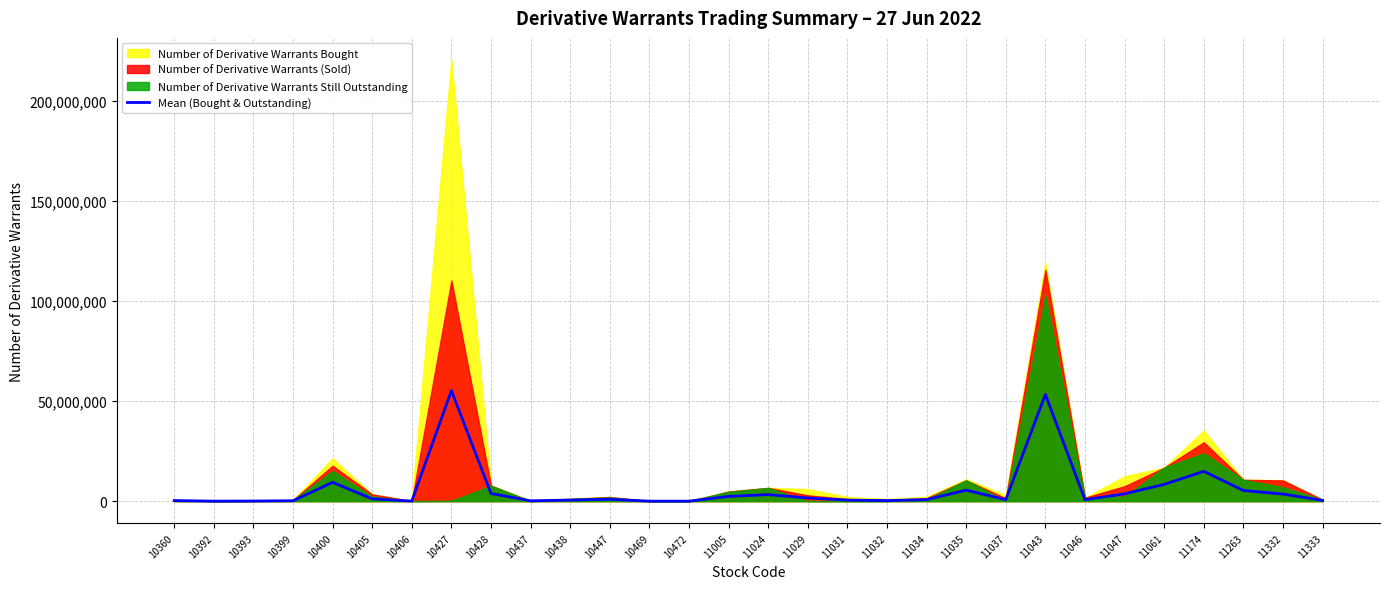

Does the chart display data point markers on the line(s)?

No